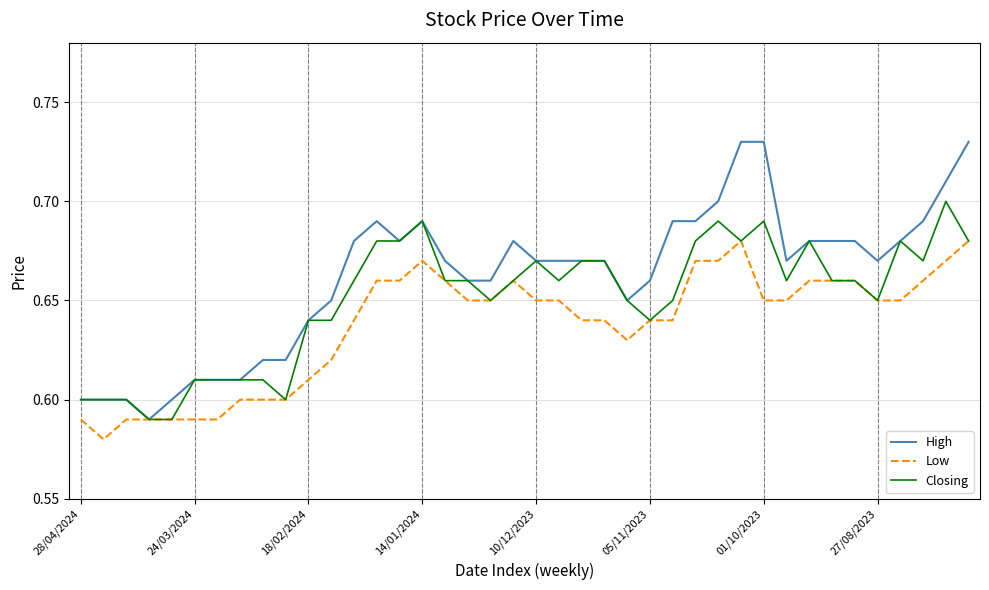

Which series has the largest total across all categories?

High